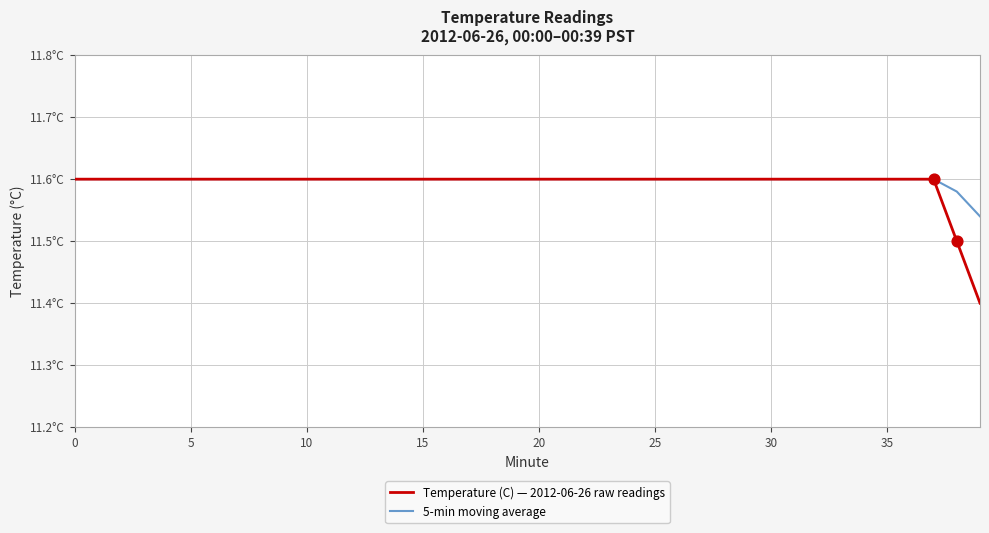

At how many categories does at least one series exceed 11?

40